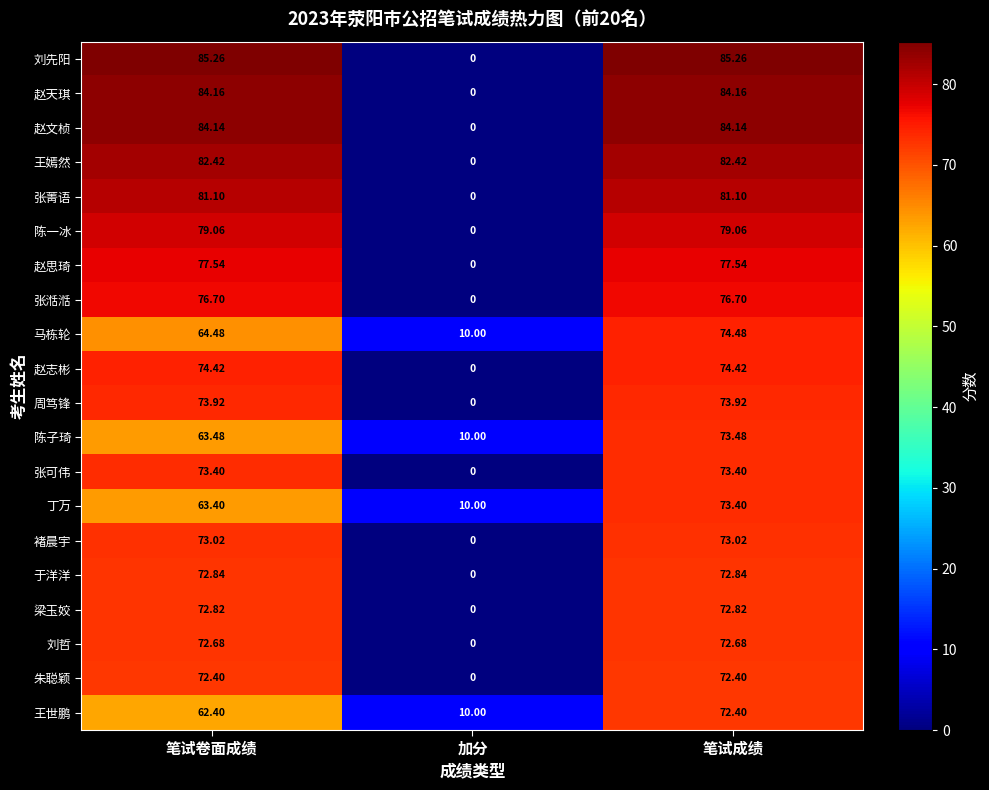

How many distinct data groups are displayed?

20